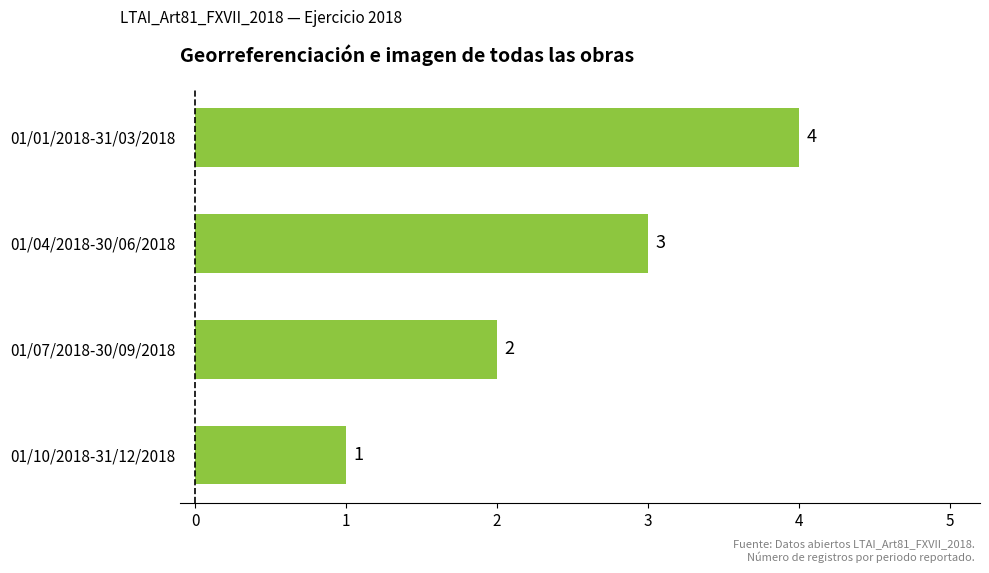

What is the ratio of the value at 01/04/2018-30/06/2018 to the value at 01/10/2018-31/12/2018?

3.0